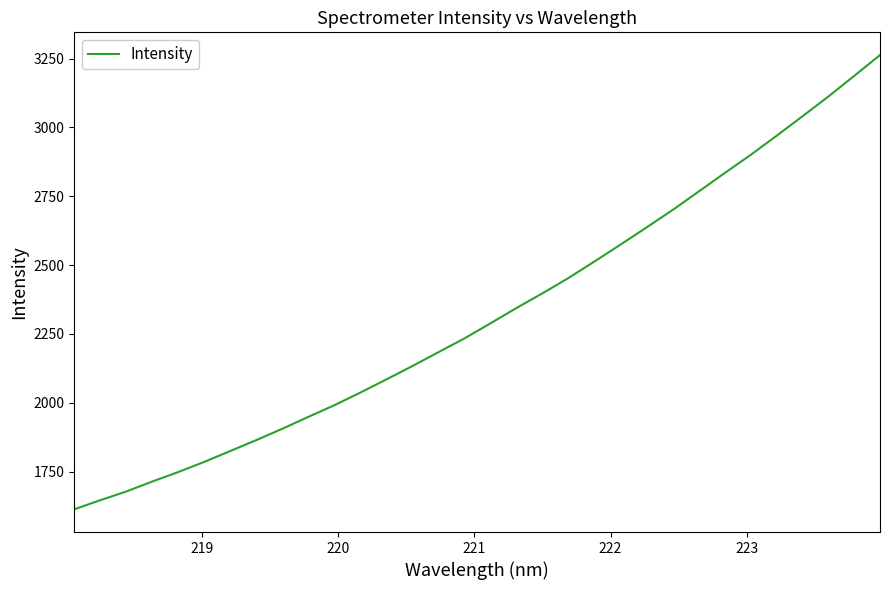

What is the minimum value shown in the chart?

1613.2